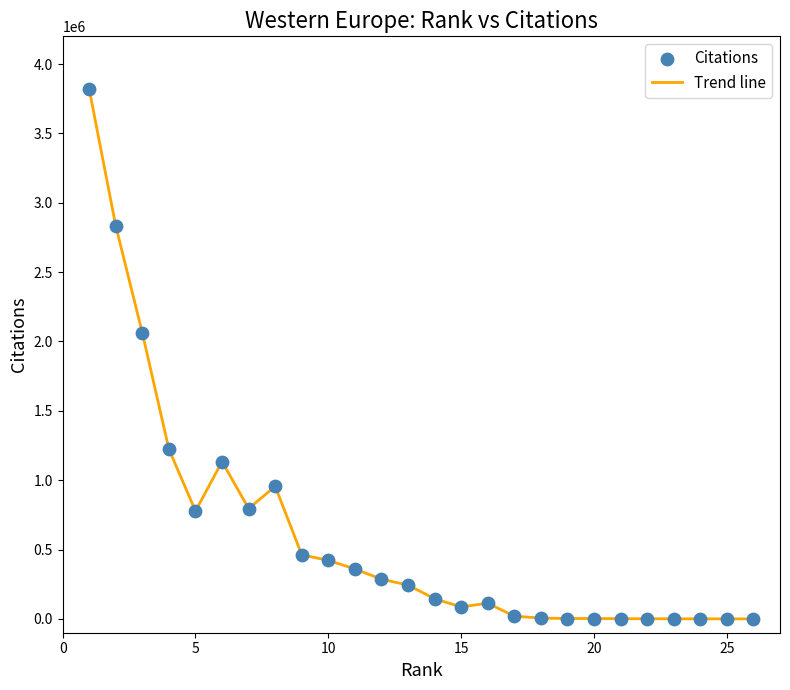

What is the maximum value shown in the chart?

3818434